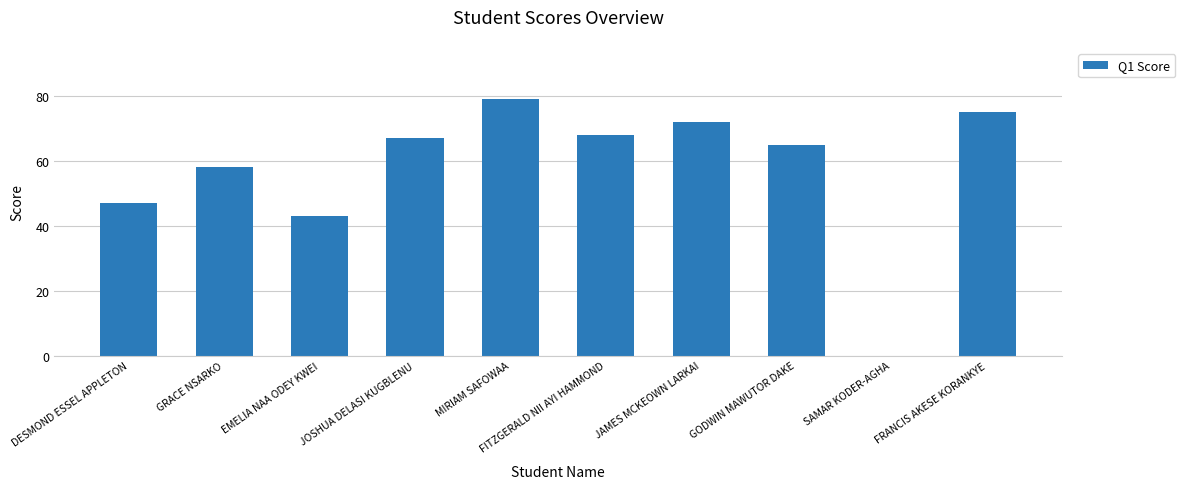

Where is the data nearest to the value 39?

EMELIA NAA ODEY KWEI